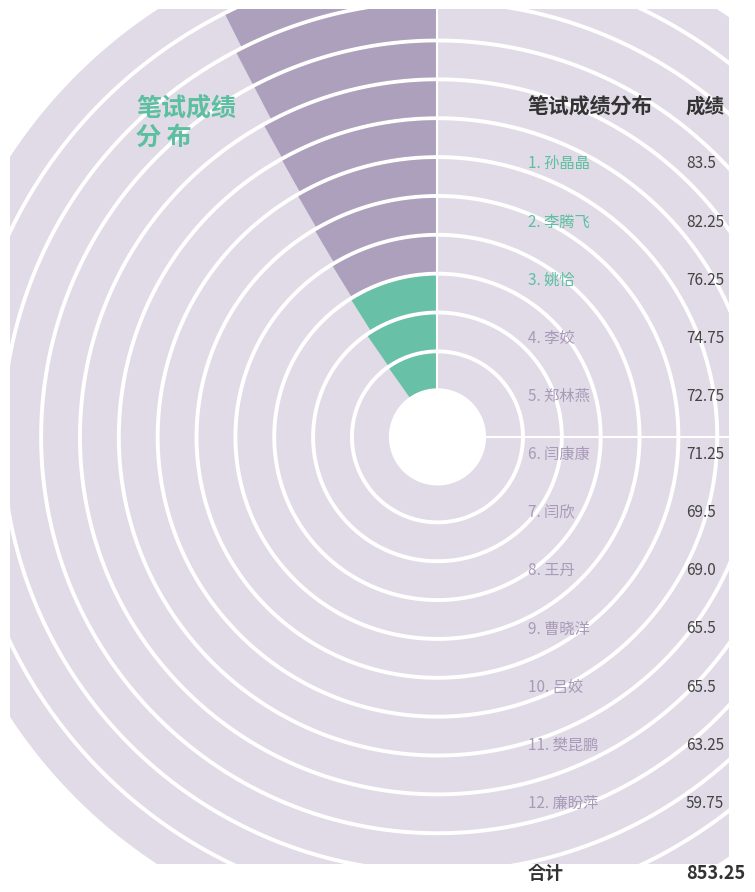

To the nearest percent, what is the difference between the 李腾飞 and 李姣 slice percentages?

1%